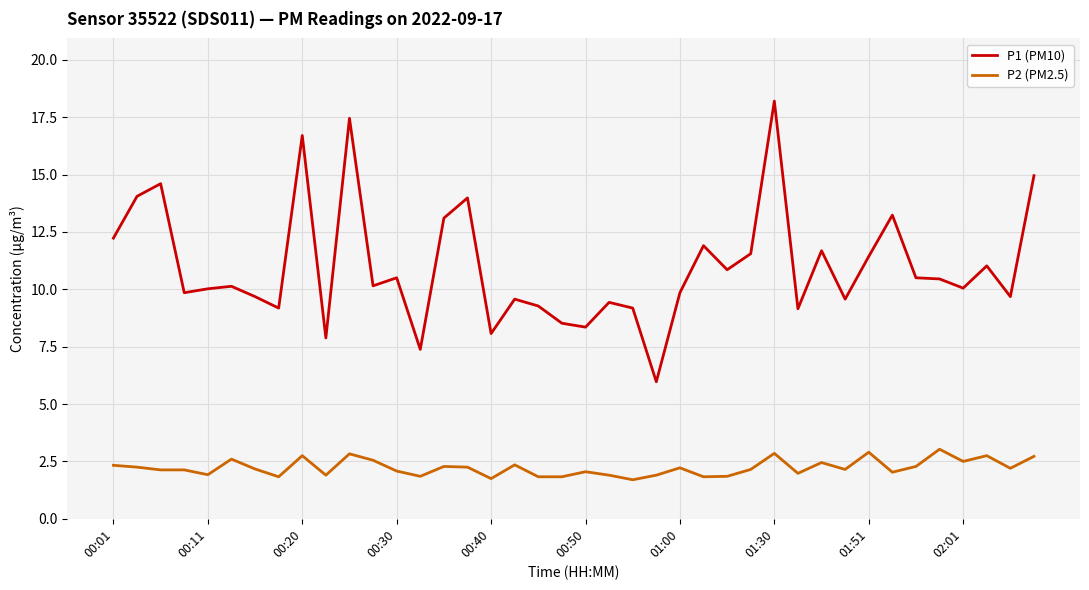

List the series in order of their overall mean, highest first.

P1 (PM10), P2 (PM2.5)